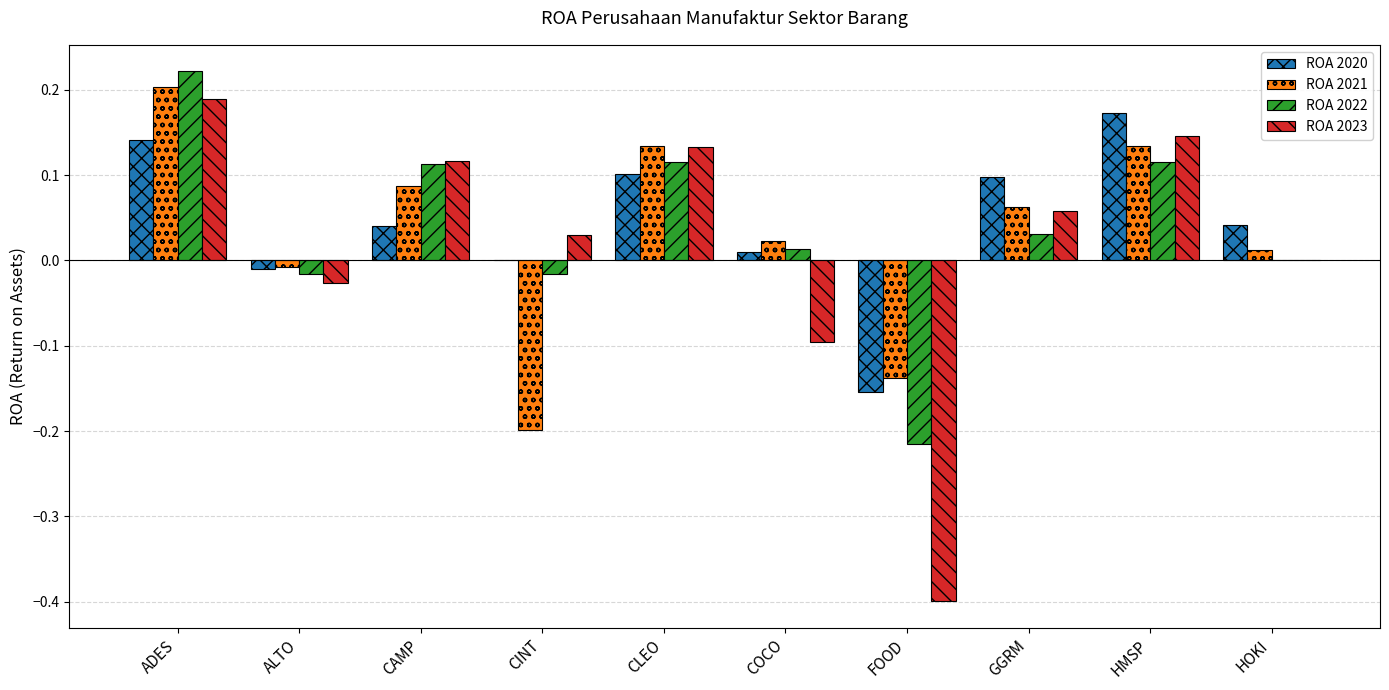

What are all the series names shown in the legend?

ROA 2020, ROA 2021, ROA 2022, ROA 2023